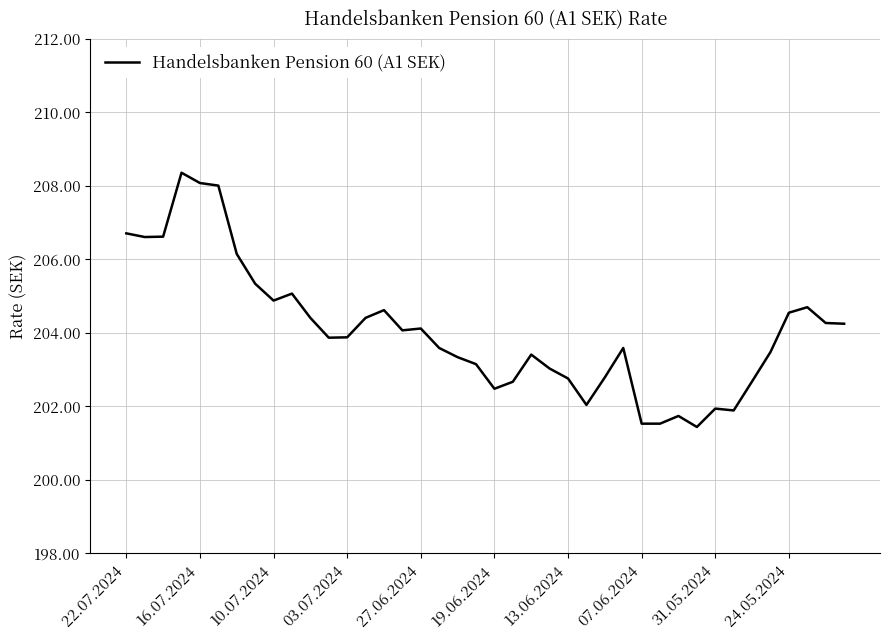

What is the average value?

204.1